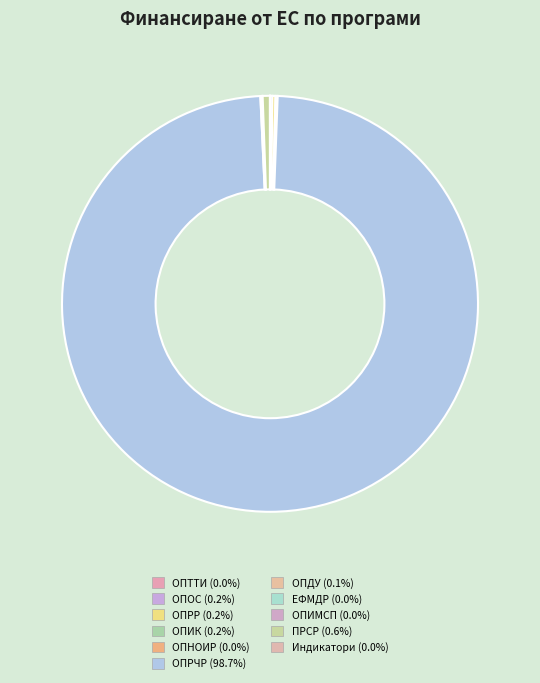

Is it true that ОПИМСП is 0% of the pie?

True